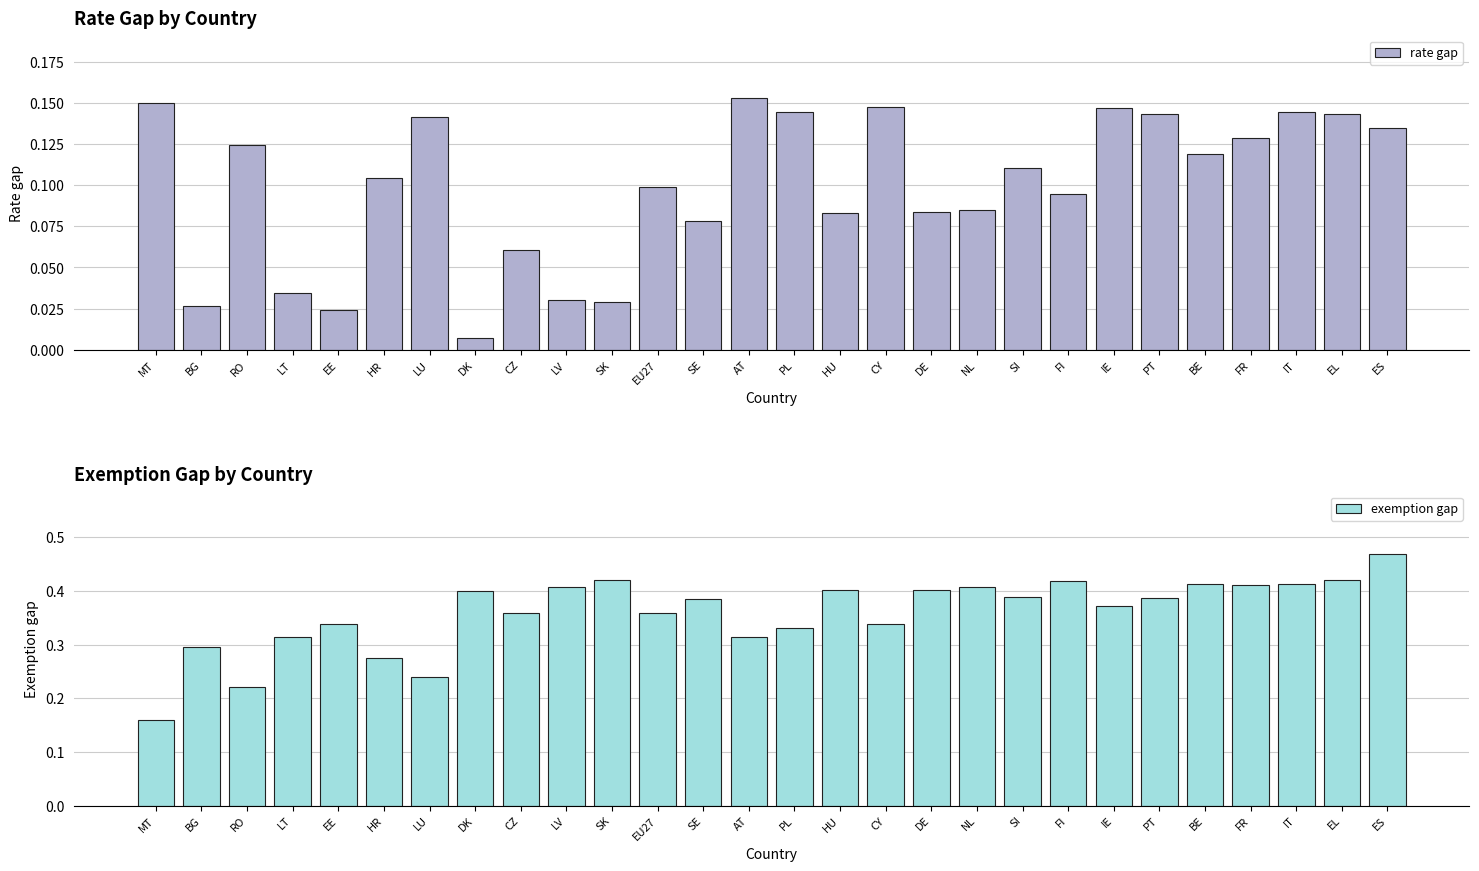

Which has a higher value, CY or SK?

CY